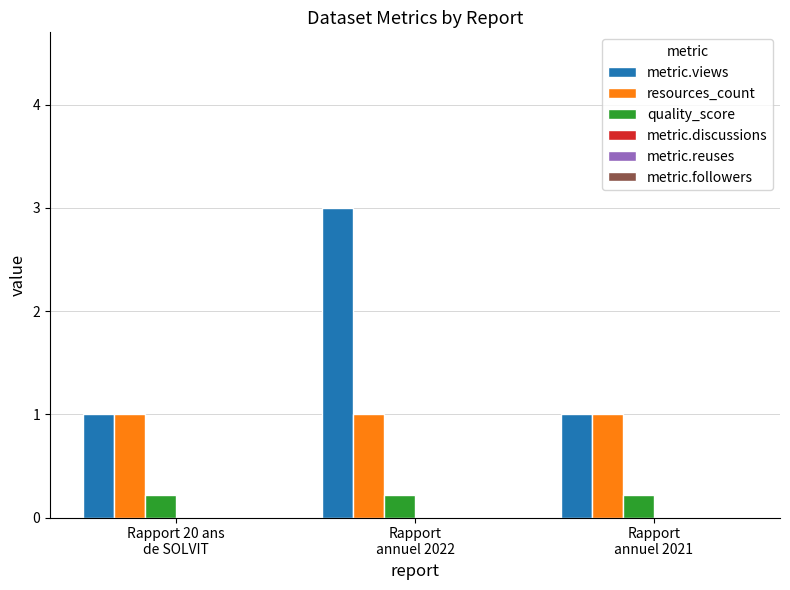

What is the highest value of the resources_count series?

1.0